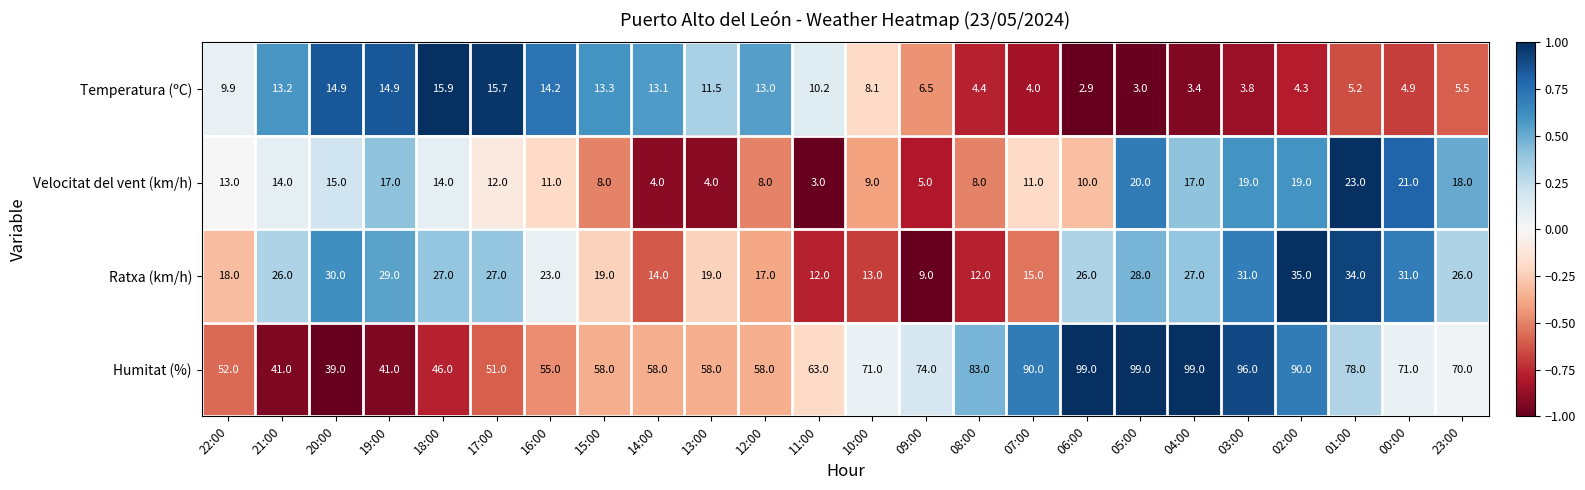

Rank the series at 15:00 from highest to lowest value.

Humitat (%), Ratxa (km/h), Temperatura (ºC), Velocitat del vent (km/h)